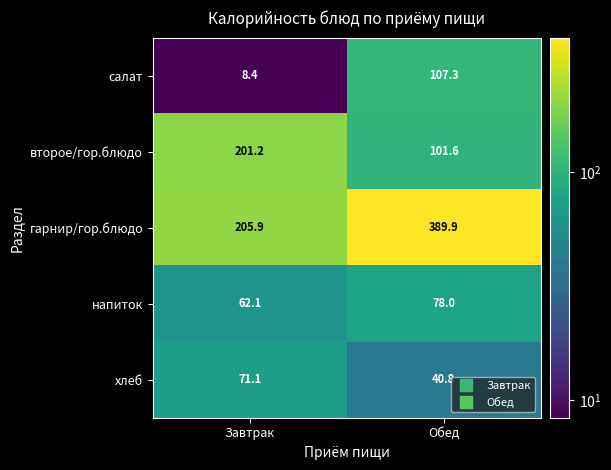

At which label is салат closest to 57?

Завтрак